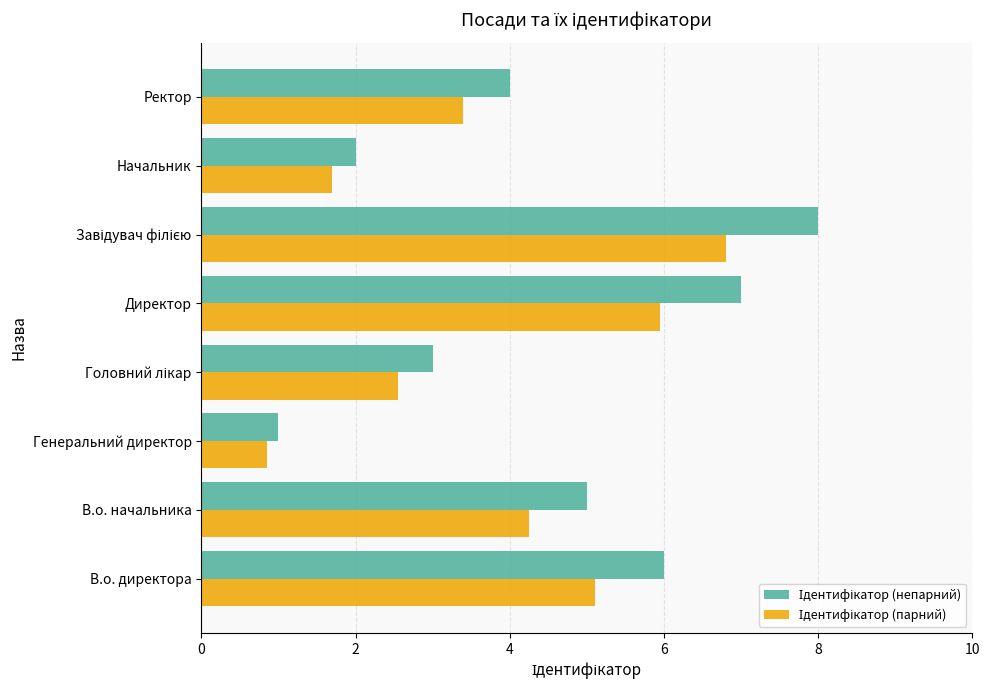

What is the total value across all series at Начальник?

3.7